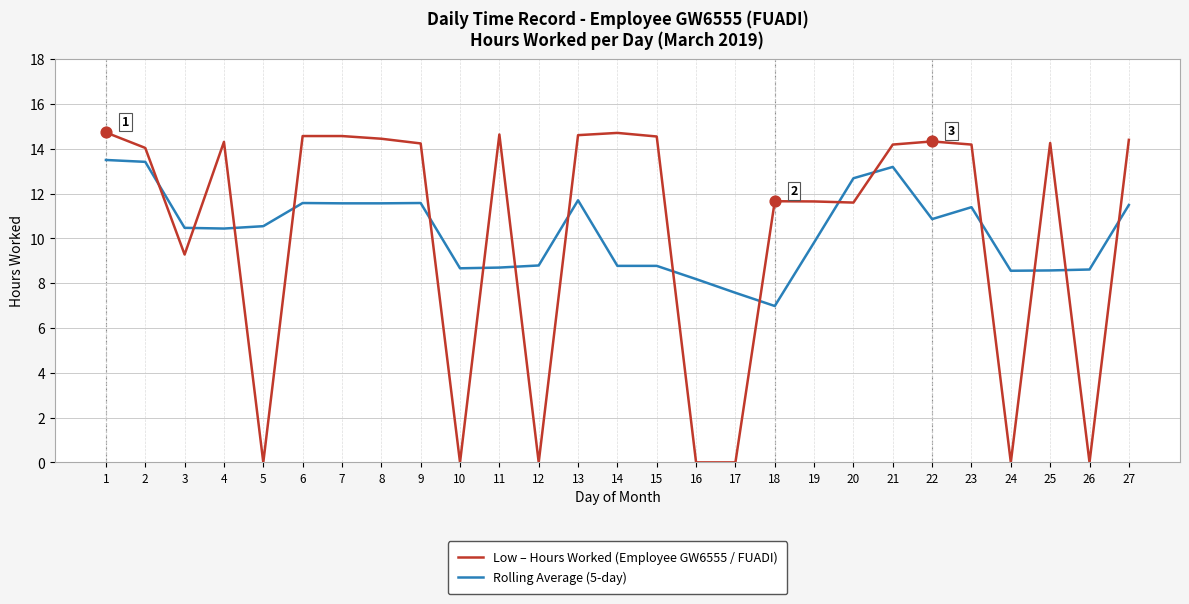

At how many categories does at least one series exceed 13?

16